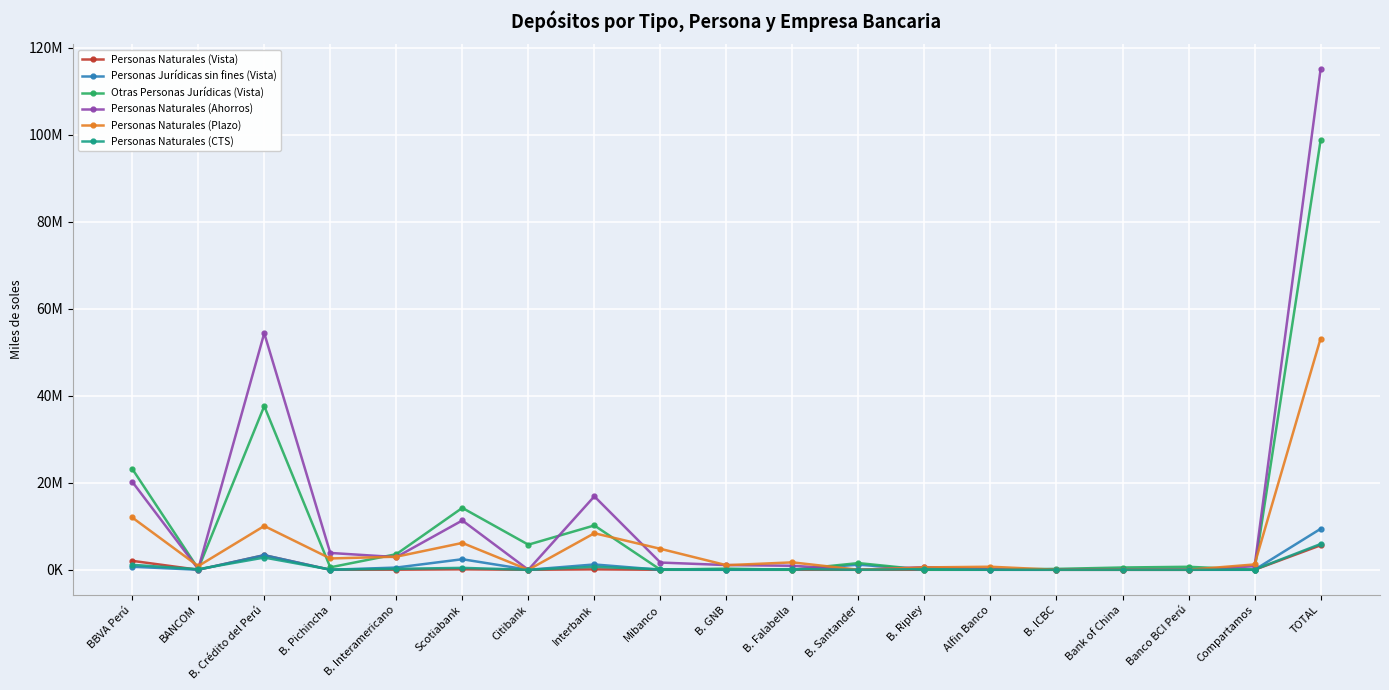

What are all the series names shown in the legend?

Personas Naturales (Vista), Personas Jurídicas sin fines (Vista), Otras Personas Jurídicas (Vista), Personas Naturales (Ahorros), Personas Naturales (Plazo), Personas Naturales (CTS)